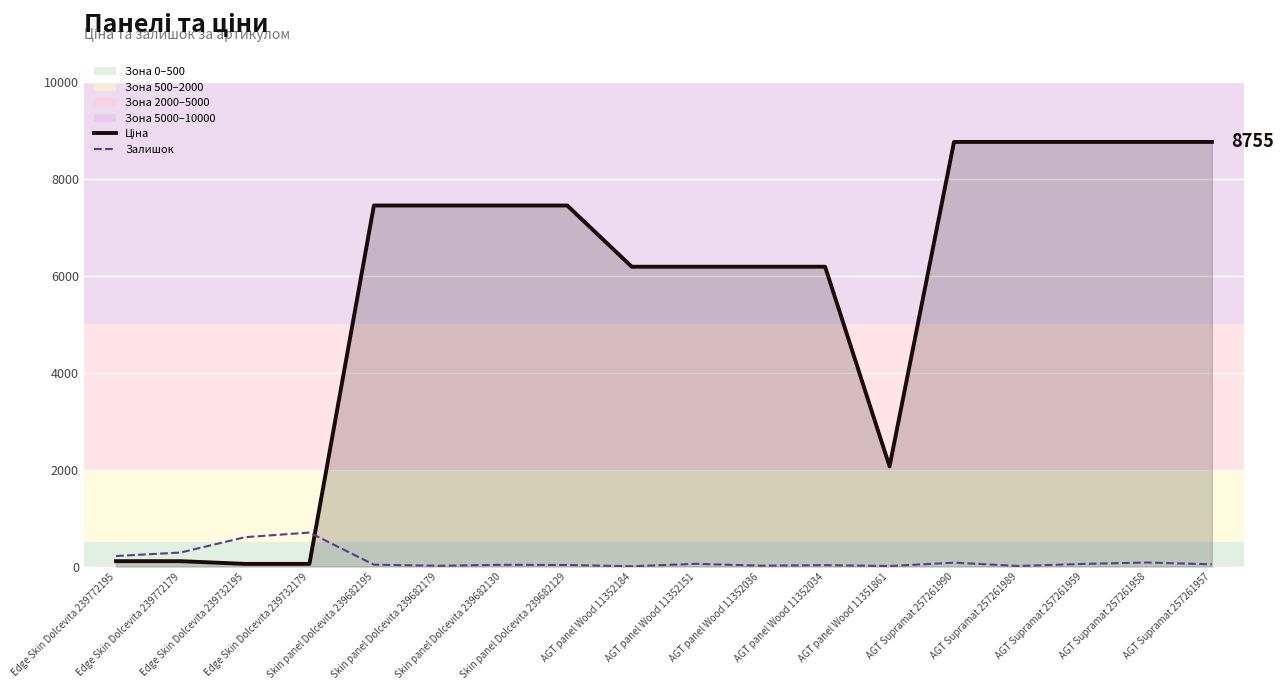

What is the minimum value for Залишок?

7.0